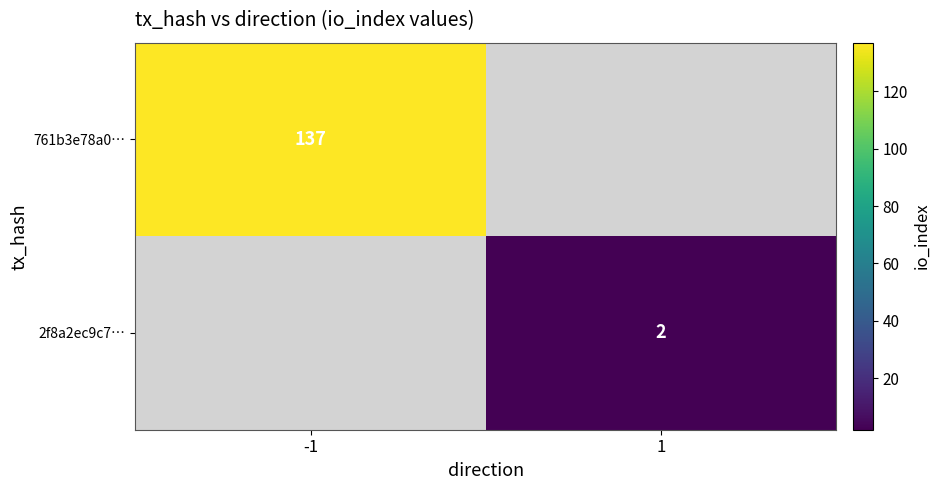

How many distinct data groups are displayed?

2